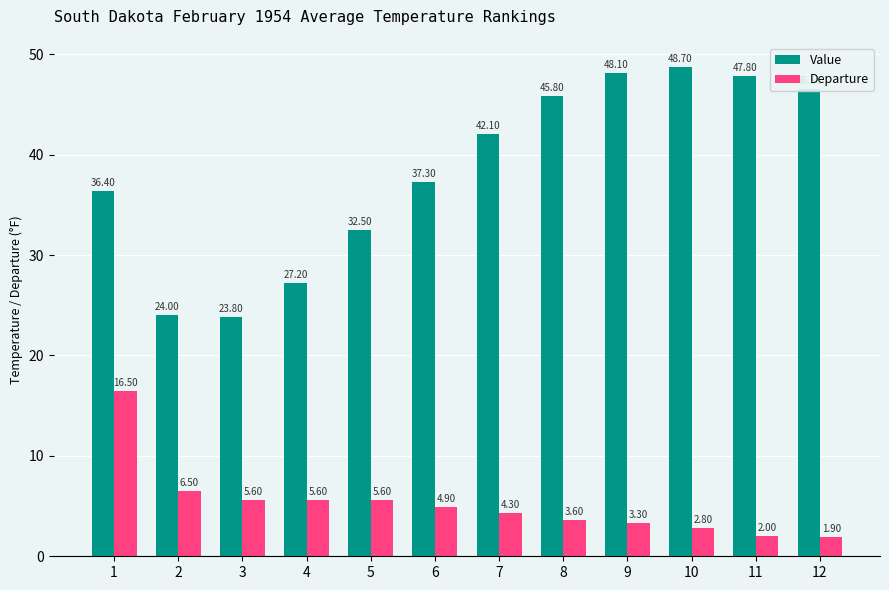

Which series has the largest range (max minus min)?

Value